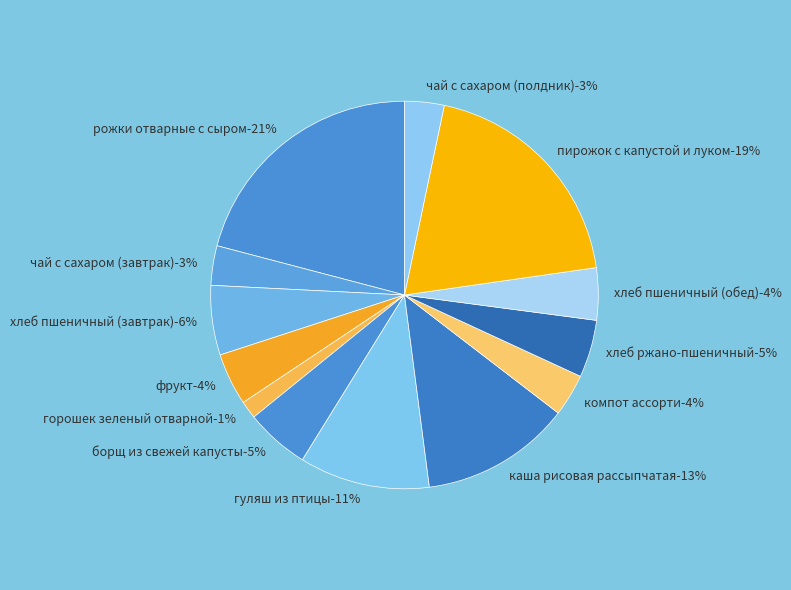

To the nearest percent, what percentage of the pie is гуляш из птицы?

11%